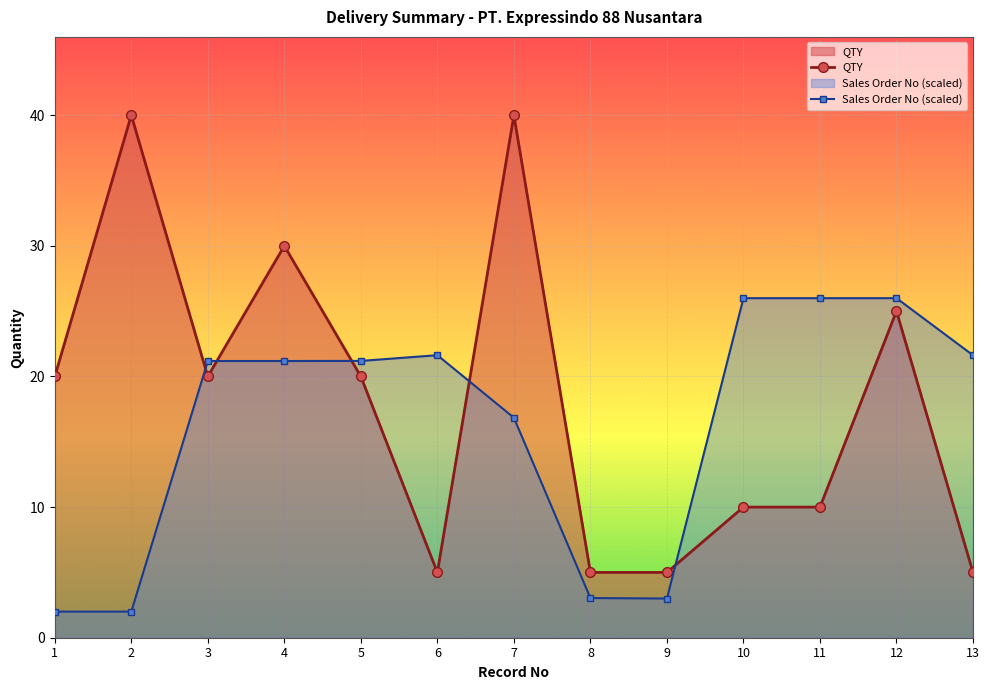

How many lines are shown in the chart?

2